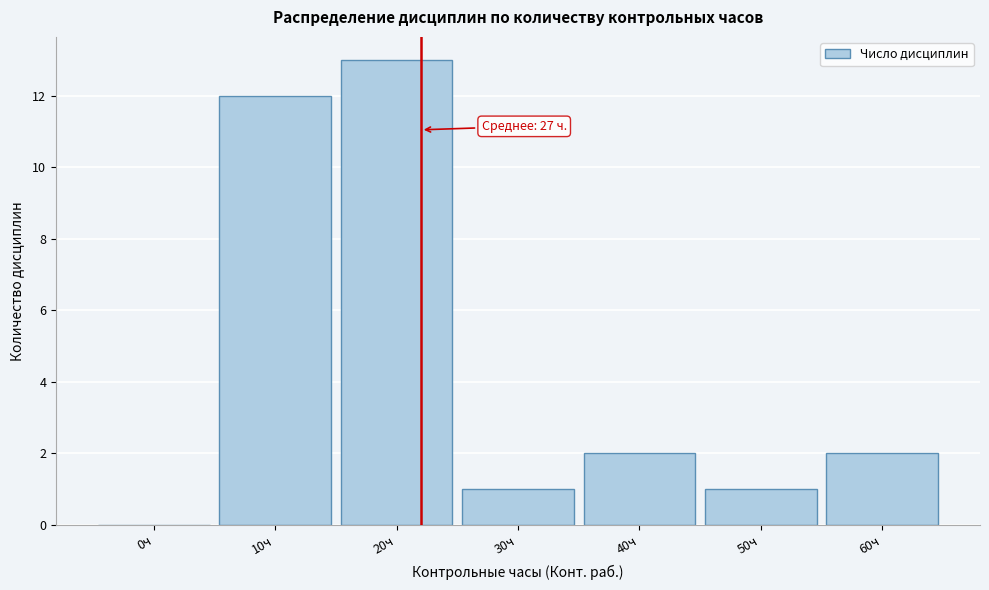

Reading left to right, transcribe all the data shown in this chart.

0ч=0	10ч=12	20ч=13	30ч=1	40ч=2	50ч=1	60ч=2